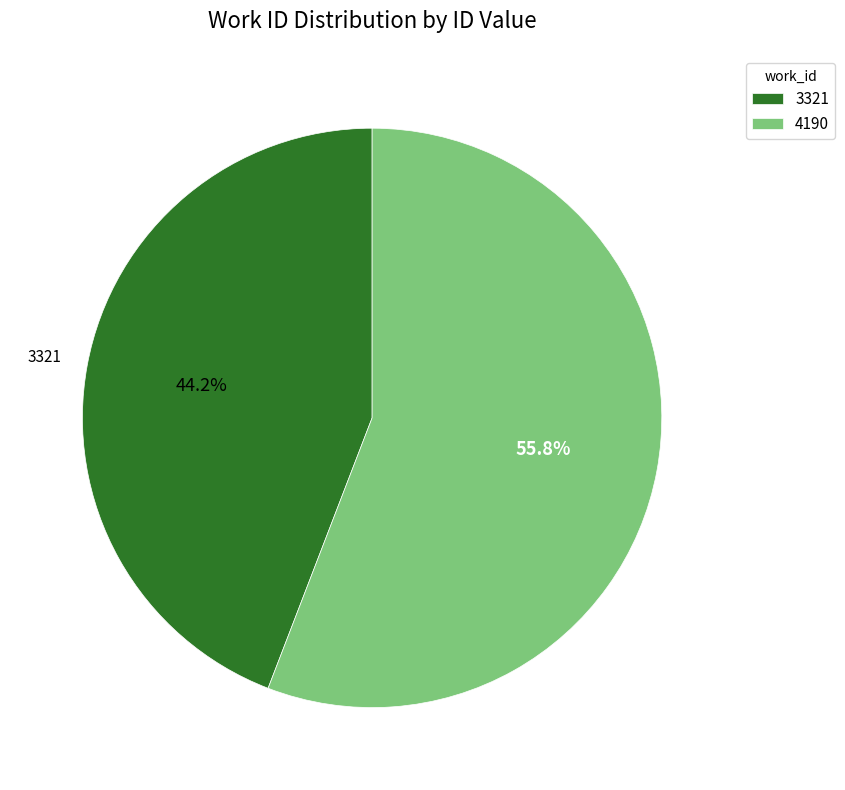

Is it true that 3321 is 30% of the pie?

False